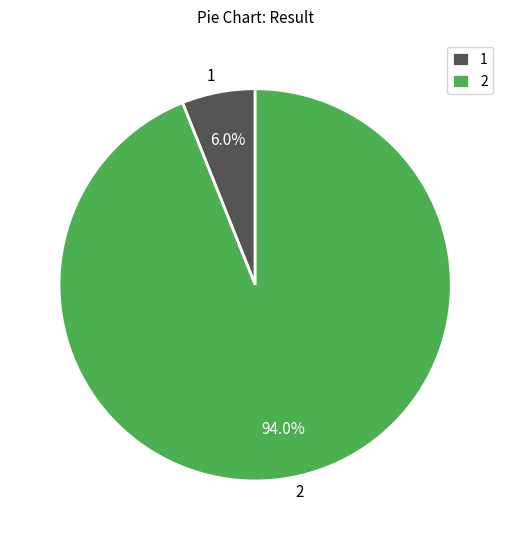

Does 2 represent more than half of the total?

Yes